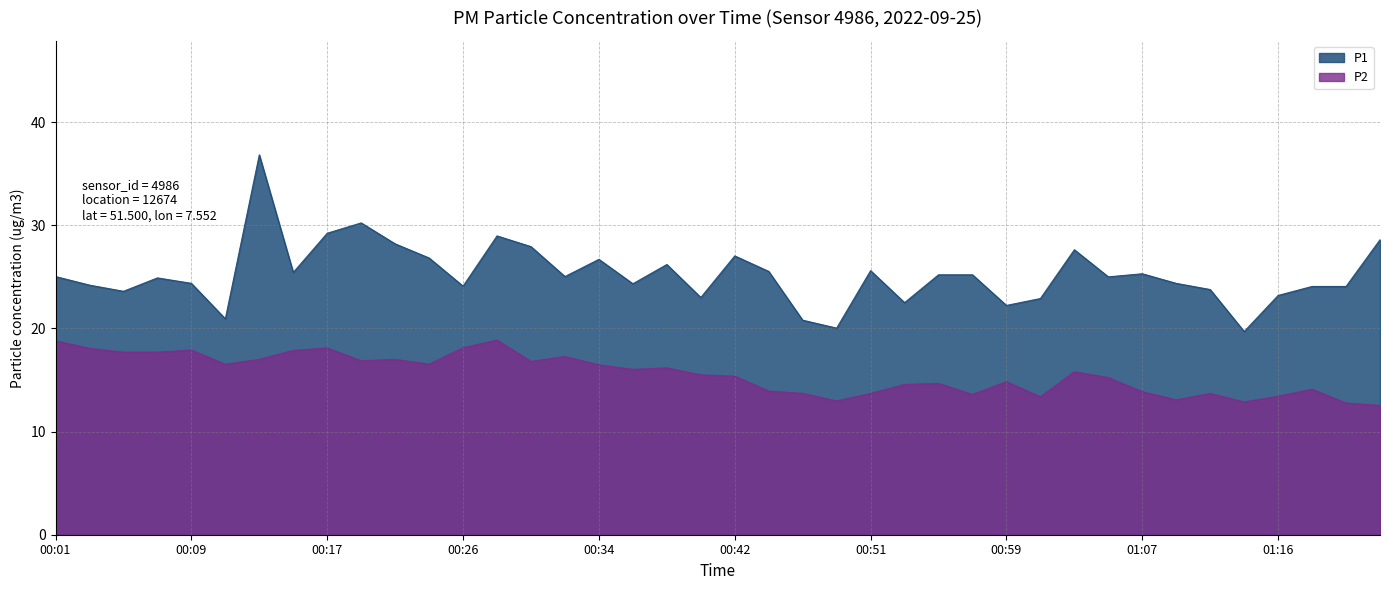

Reading left to right, list all the values displayed in this chart.

P1: 00:01=25.0	00:03=24.2	00:05=23.6	00:07=24.9	00:09=24.4	00:11=20.9	00:13=36.8	00:15=25.4	00:17=29.2	00:19=30.2	00:21=28.2	00:23=26.8	00:26=24.1	00:28=29.0	00:30=27.9	00:32=25.0	00:34=26.7	00:36=24.3	00:38=26.2	00:40=23.0	00:42=27.0	00:44=25.5	00:46=20.8	00:49=20.0	00:51=25.6	00:53=22.5	00:55=25.2	00:57=25.2	00:59=22.2	01:01=22.9	01:03=27.6	01:05=25.0	01:07=25.3	01:09=24.4	01:11=23.8	01:13=19.7	01:16=23.2	01:18=24.1	01:20=24.1	01:22=28.6
P2: 00:01=18.8	00:03=18.1	00:05=17.7	00:07=17.7	00:09=17.9	00:11=16.5	00:13=17.0	00:15=17.9	00:17=18.1	00:19=16.9	00:21=17.0	00:23=16.5	00:26=18.1	00:28=18.9	00:30=16.8	00:32=17.3	00:34=16.5	00:36=16.0	00:38=16.2	00:40=15.5	00:42=15.4	00:44=13.9	00:46=13.7	00:49=13.0	00:51=13.7	00:53=14.6	00:55=14.7	00:57=13.6	00:59=14.8	01:01=13.4	01:03=15.8	01:05=15.2	01:07=13.9	01:09=13.1	01:11=13.7	01:13=12.9	01:16=13.4	01:18=14.1	01:20=12.8	01:22=12.5